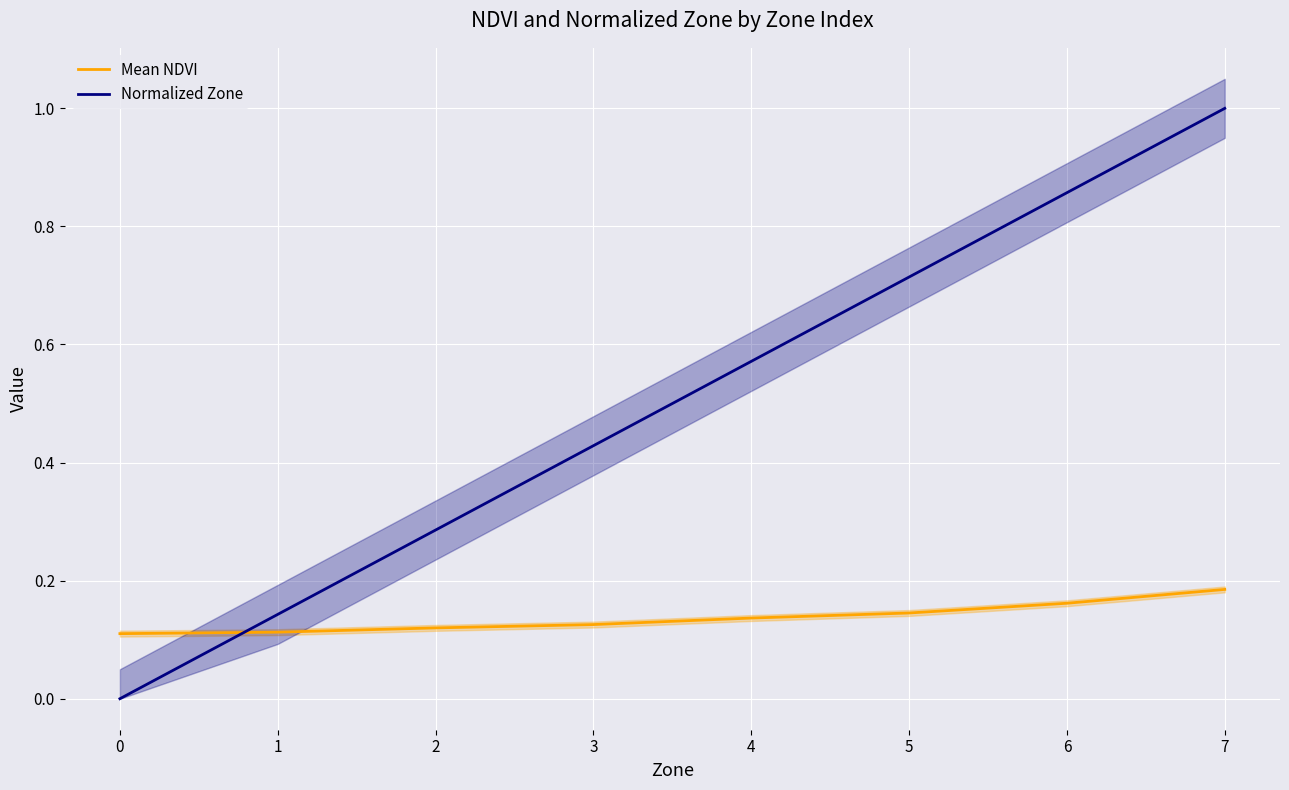

Which series has the widest spread of values?

Normalized Zone